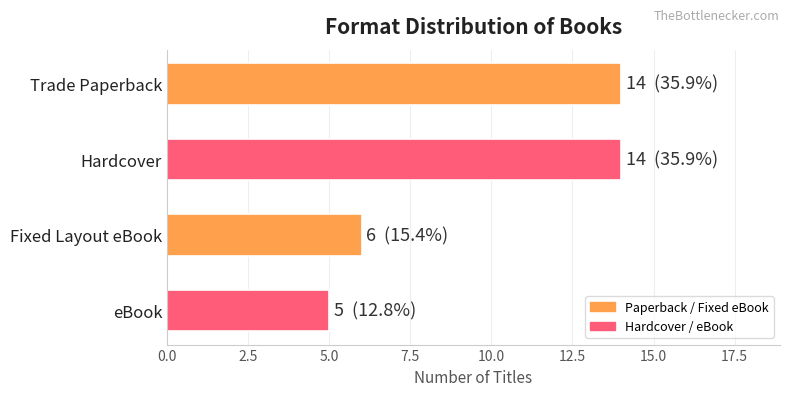

What is the difference between the second highest and second lowest values?

8